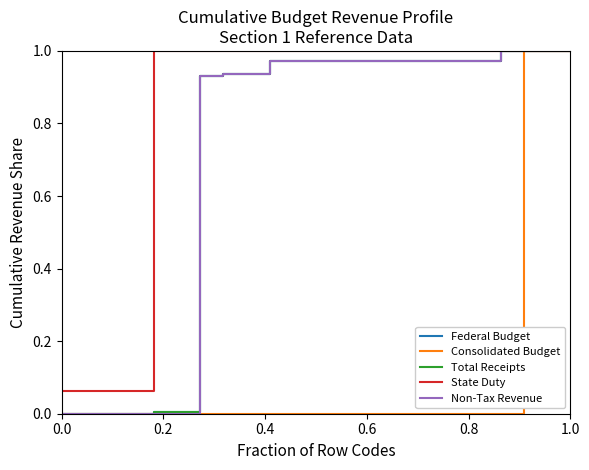

Which series has the largest total across all categories?

State Duty